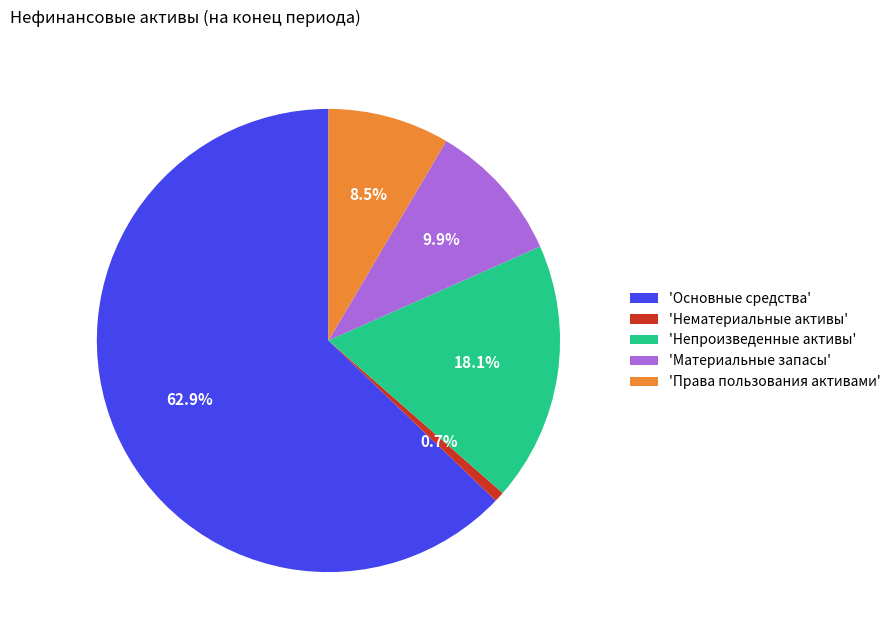

Does any single category account for the majority?

Yes